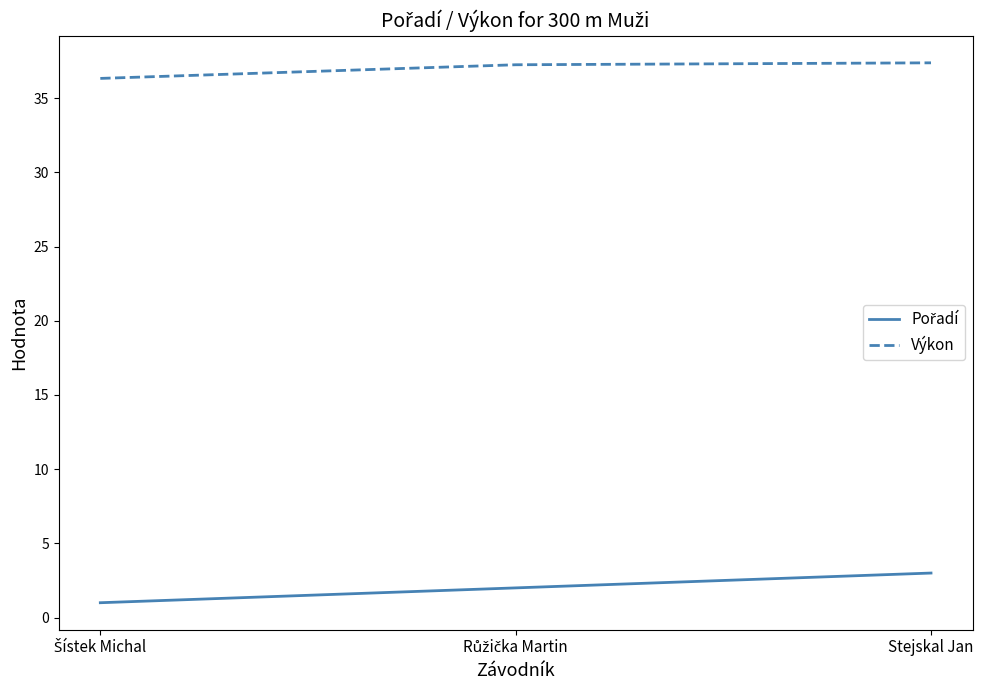

At how many categories does at least one series exceed 34?

3